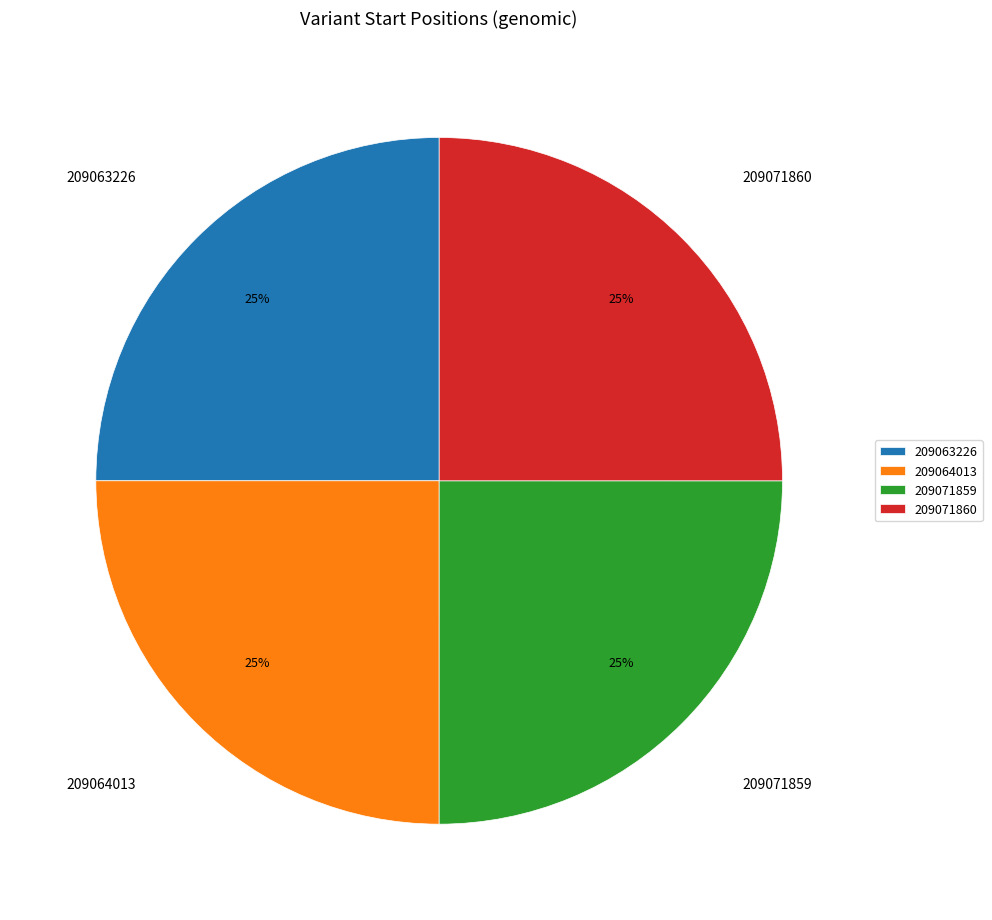

What is the ratio of the value at 209071859 to the value at 209071860?

1.0